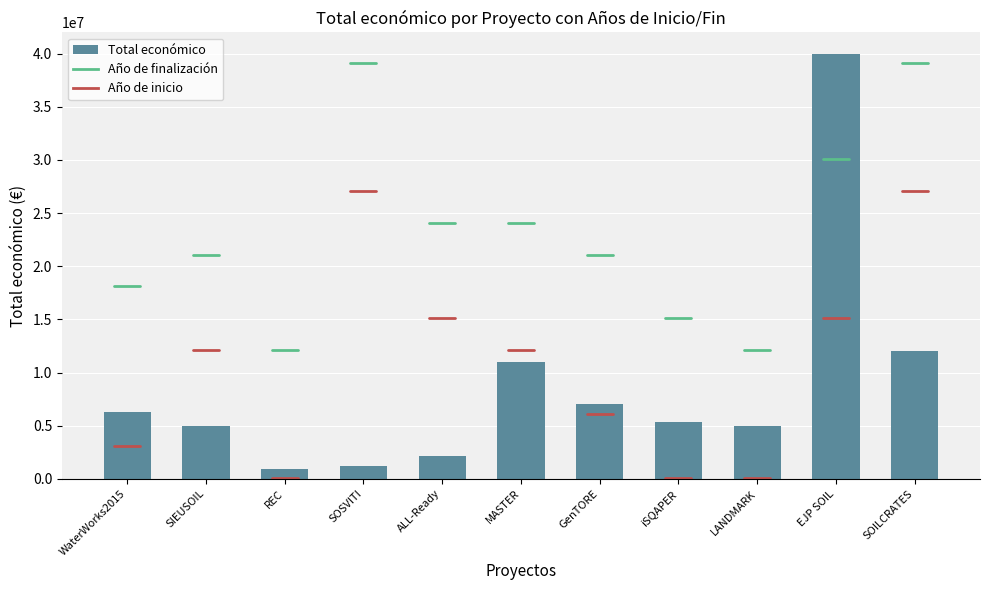

What is the difference between the second highest and second lowest values?

10828116